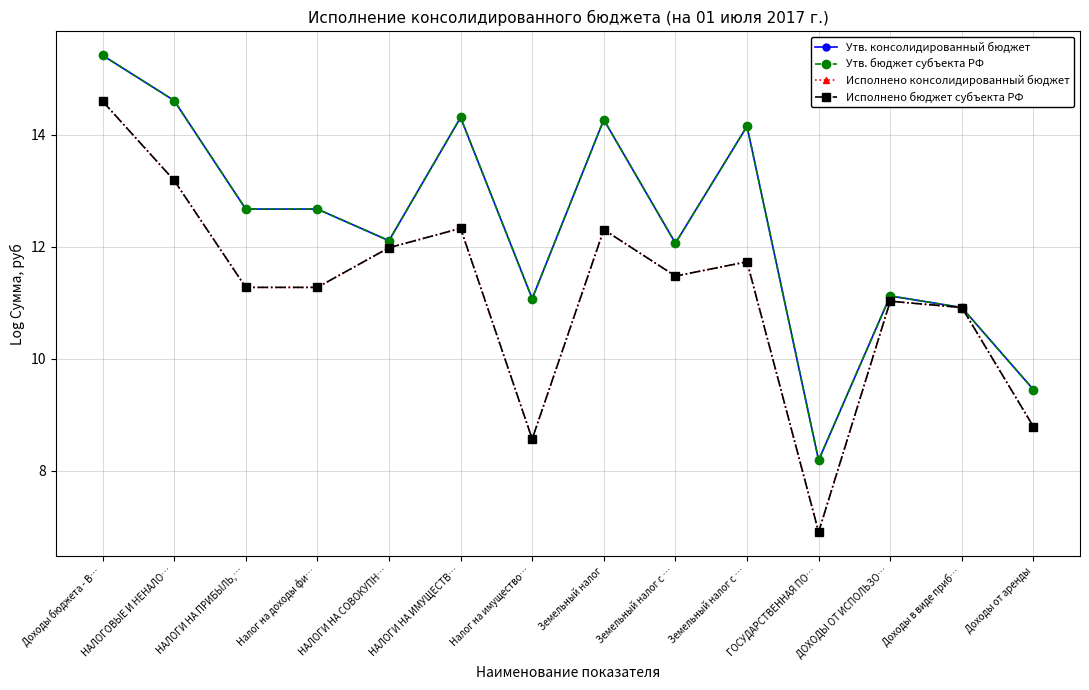

Does the chart have visible grid lines?

Yes